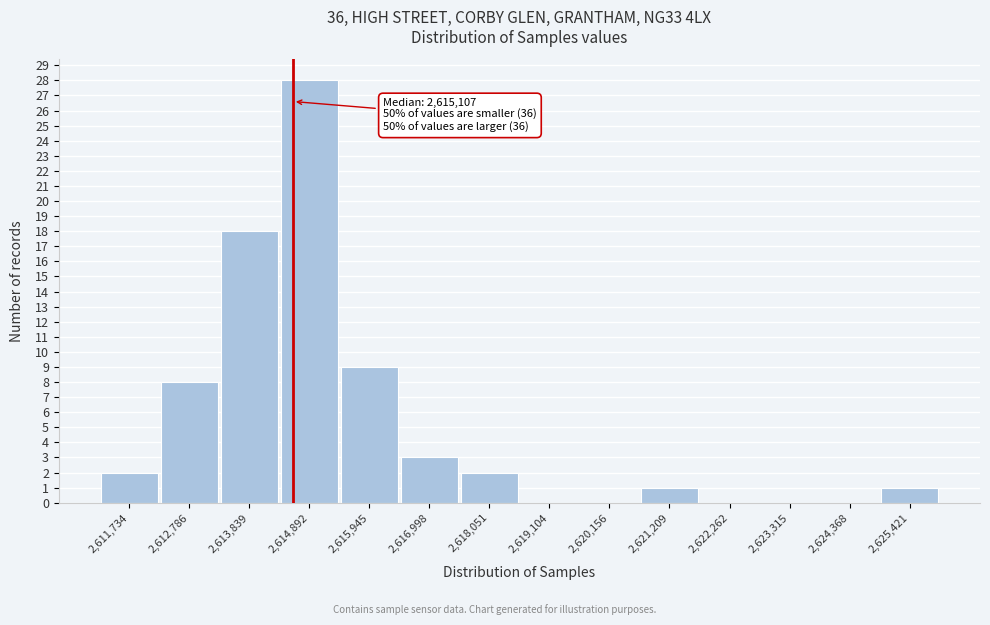

Reading left to right, what are all the values shown in this chart?

2,611,734=2	2,612,786=8	2,613,839=18	2,614,892=28	2,615,945=9	2,616,998=3	2,618,051=2	2,619,104=0	2,620,156=0	2,621,209=1	2,622,262=0	2,623,315=0	2,624,368=0	2,625,421=1